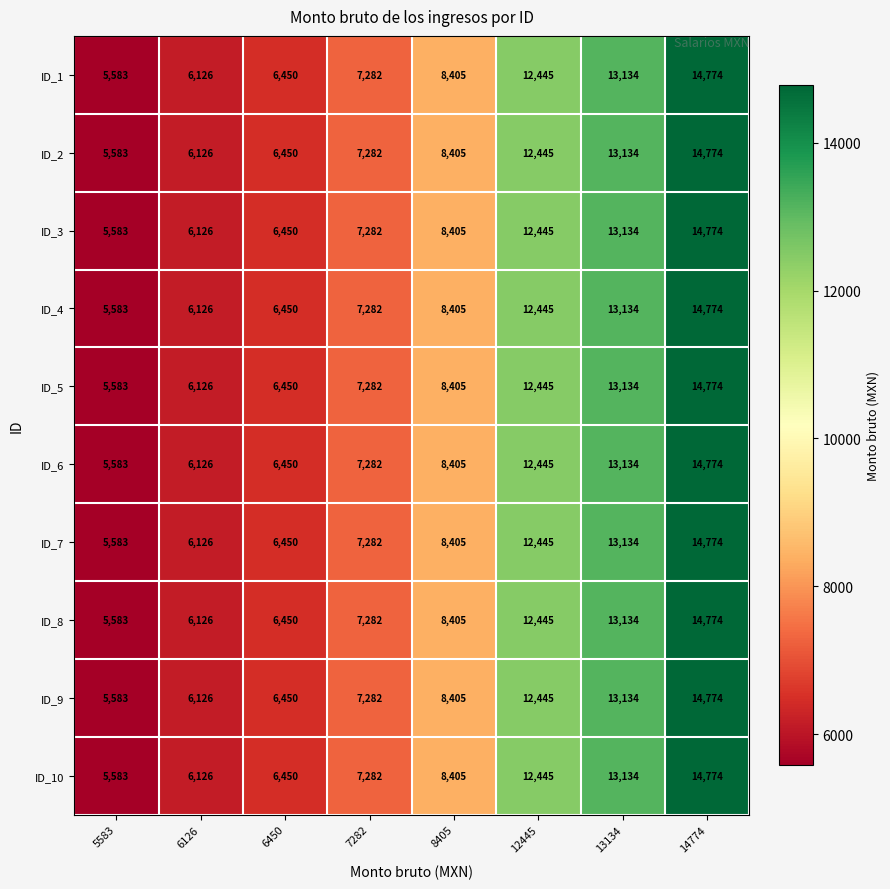

What is the greatest value displayed?

14774